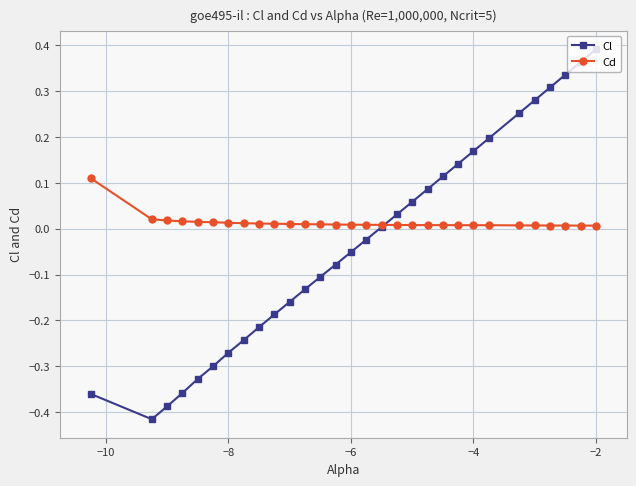

Which series has the largest total across all categories?

Cd